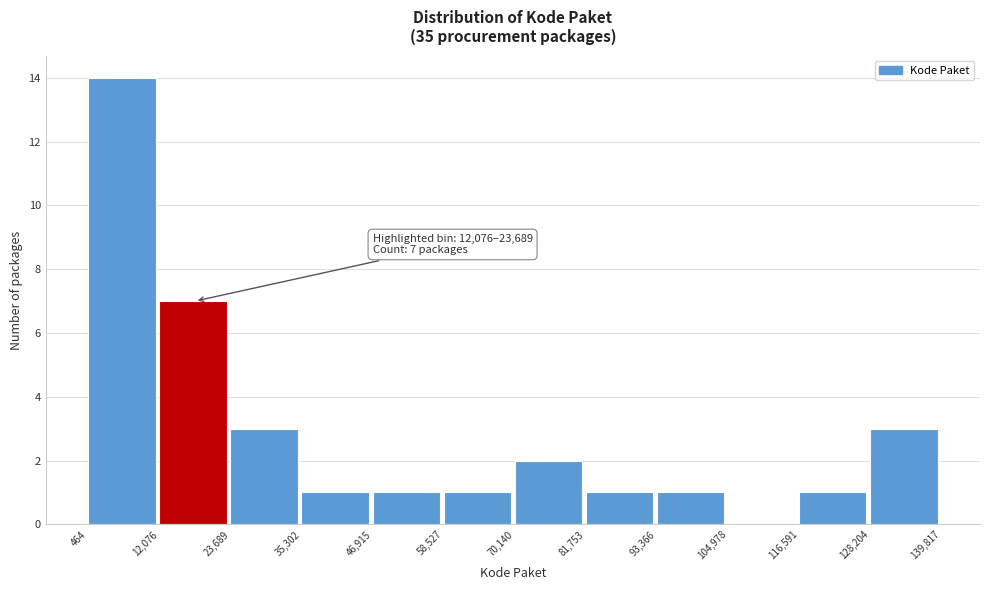

Over which range of the x-axis is the bar tallest?

464 to 12,076